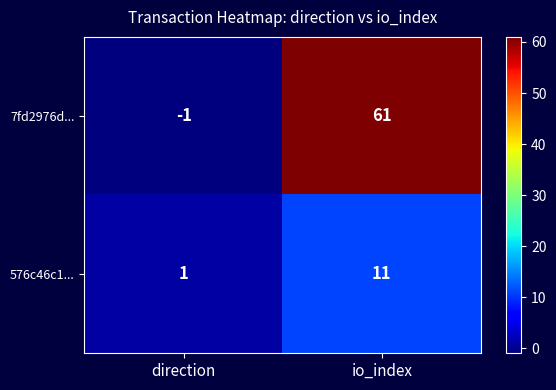

At which label does 576c46c1... reach its minimum?

direction